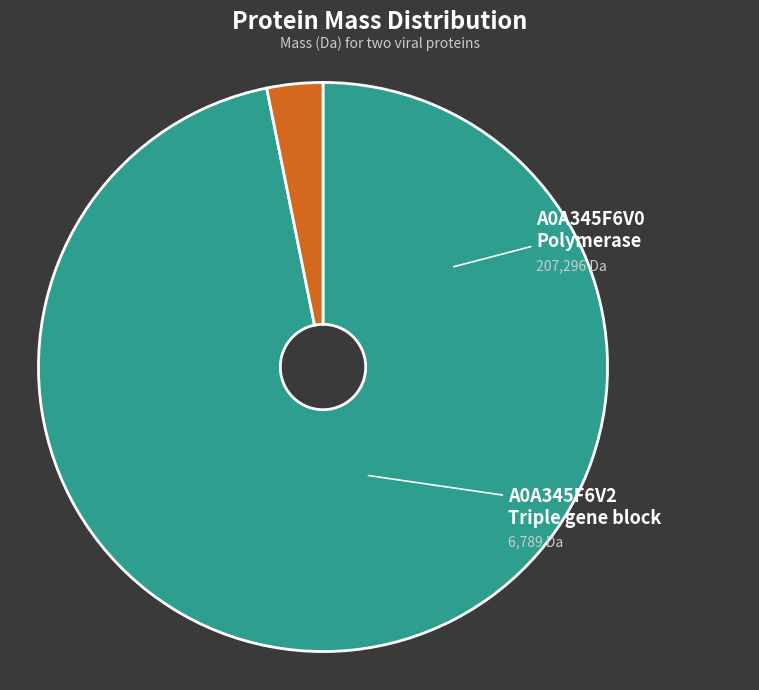

Is it true that A0A345F6V0 Polymerase is 99% of the pie?

False